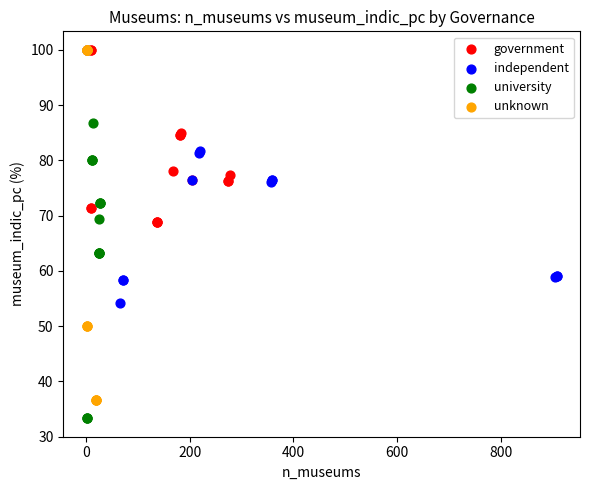

Which series has the widest spread of Y values?

unknown